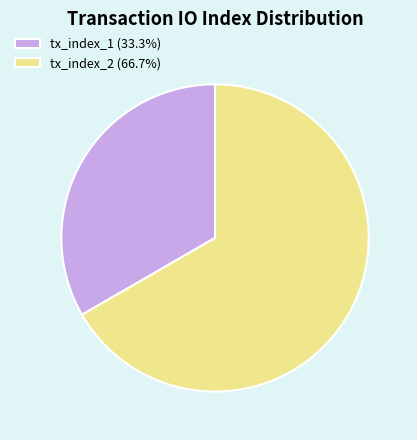

Which has a higher value, tx_index_1 or tx_index_2?

tx_index_2